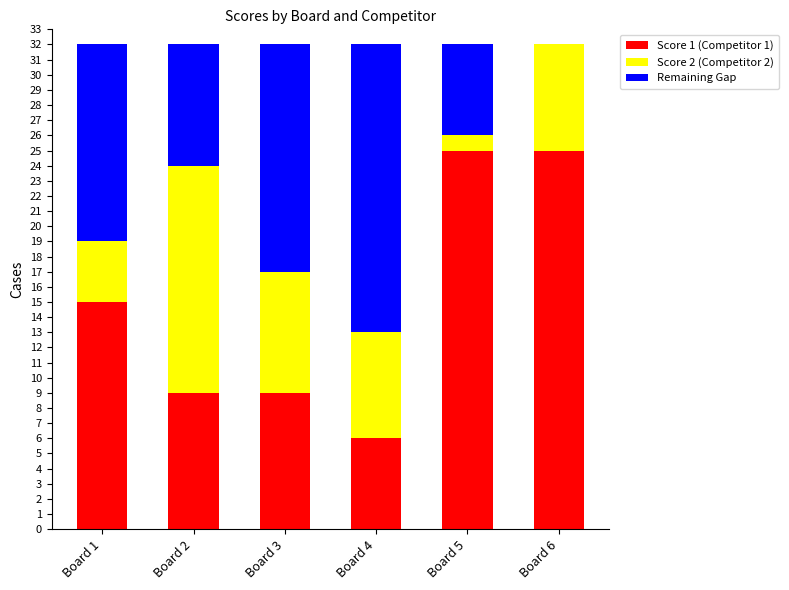

Is it true that Score 1 (Competitor 1) equals 17 at Board 5?

False